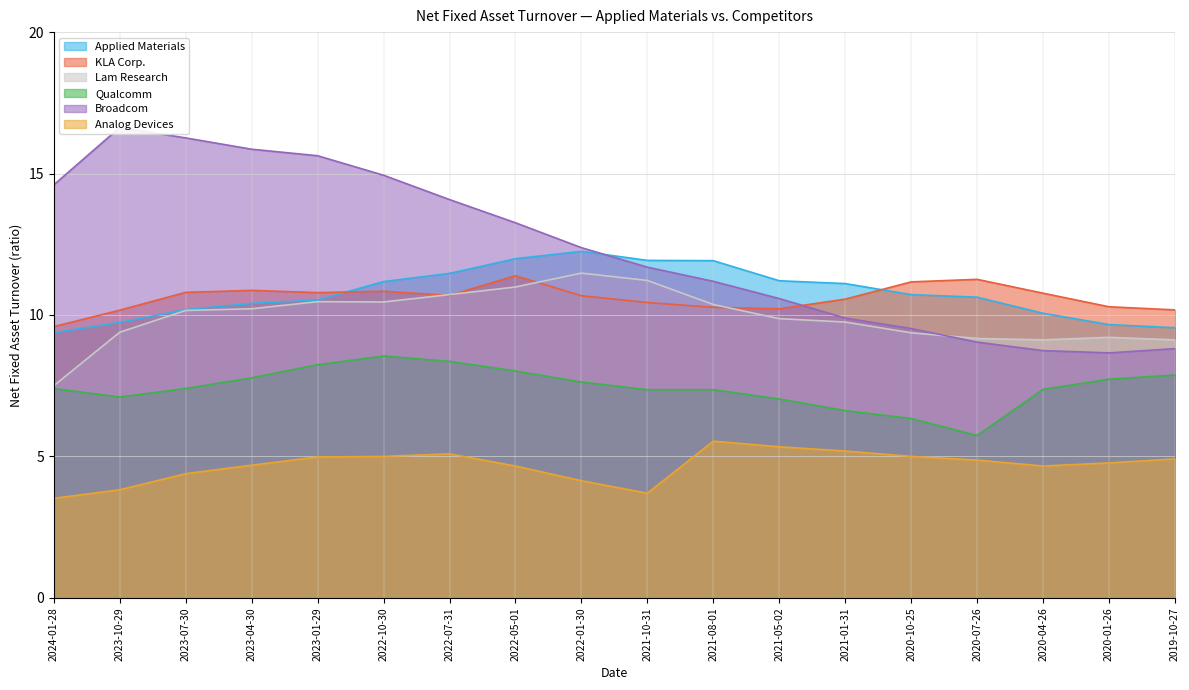

What is the value of the KLA Corp. point at the 13th from the left?

10.6